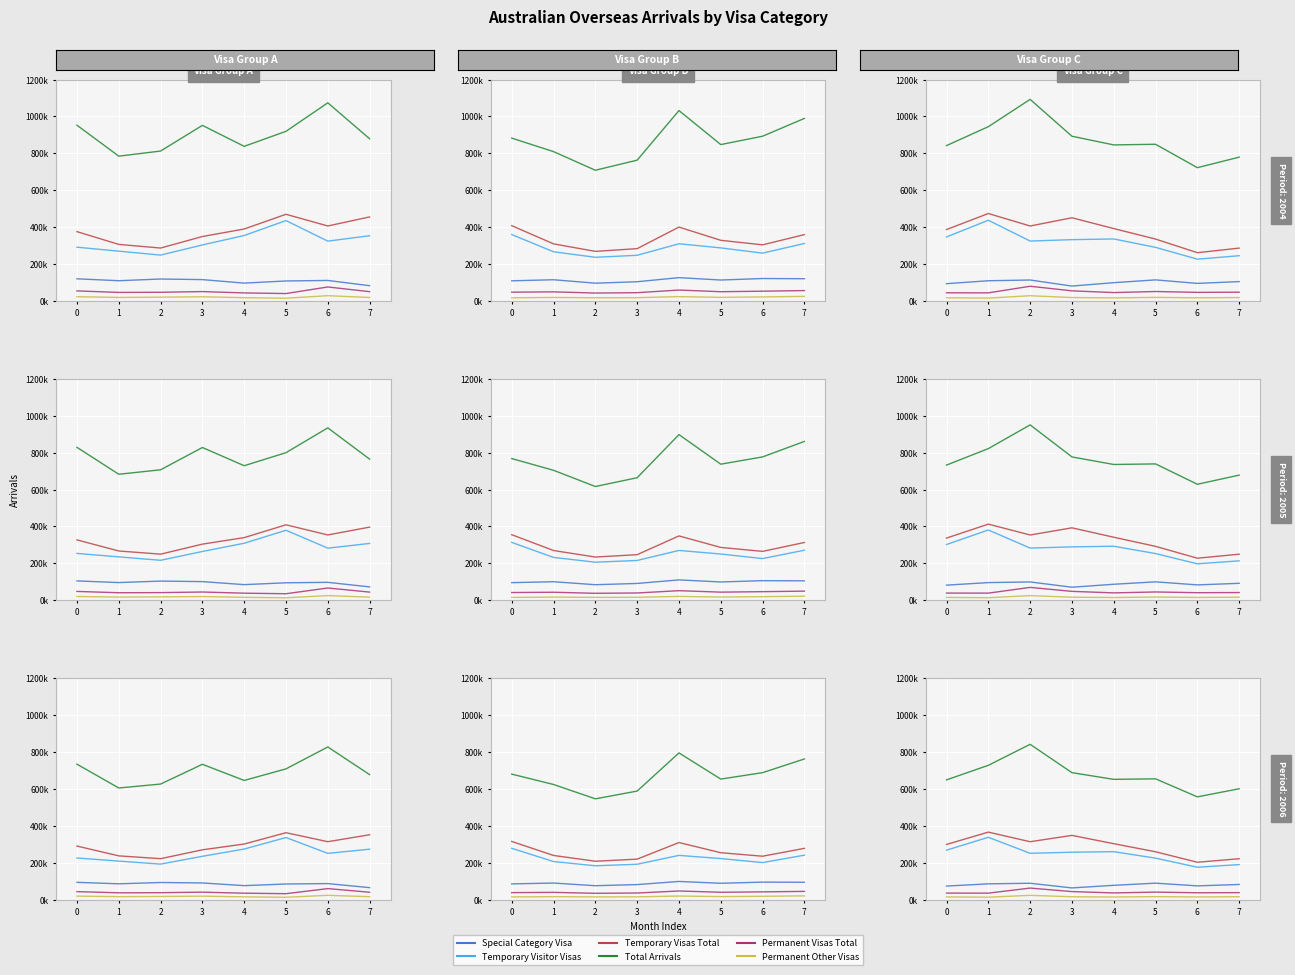

What position from the right is 0?

7